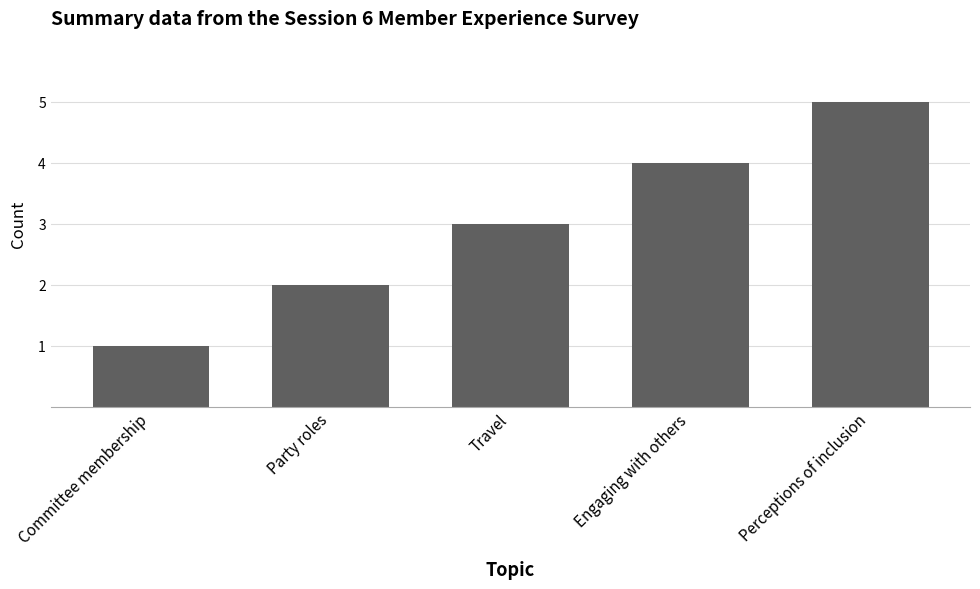

List the labels in order of value, largest first.

Perceptions of inclusion, Engaging with others, Travel, Party roles, Committee membership